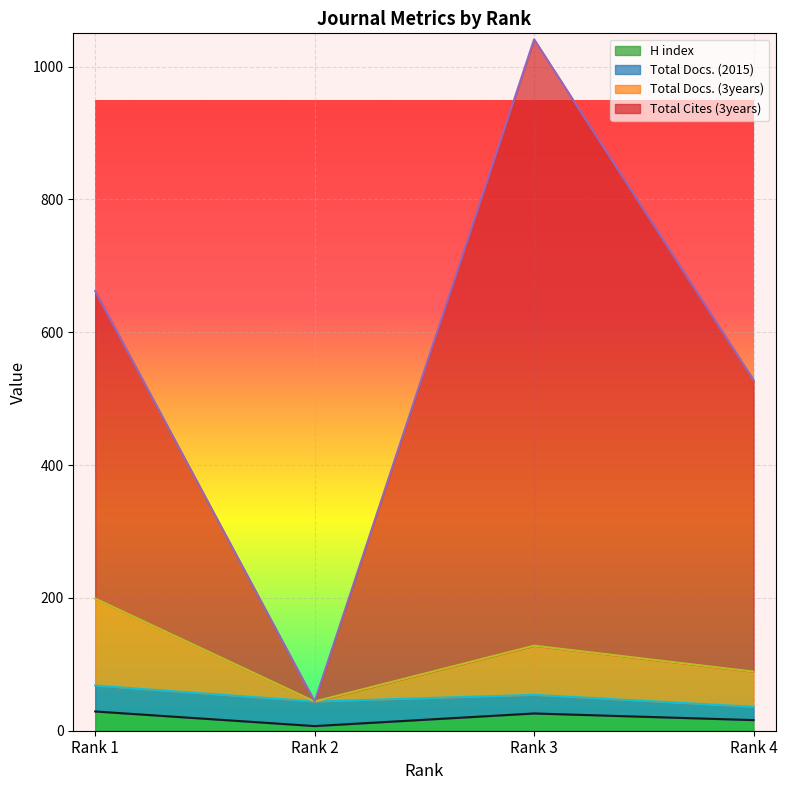

Where is the first local maximum for Total Cites (3years)?

Rank 3